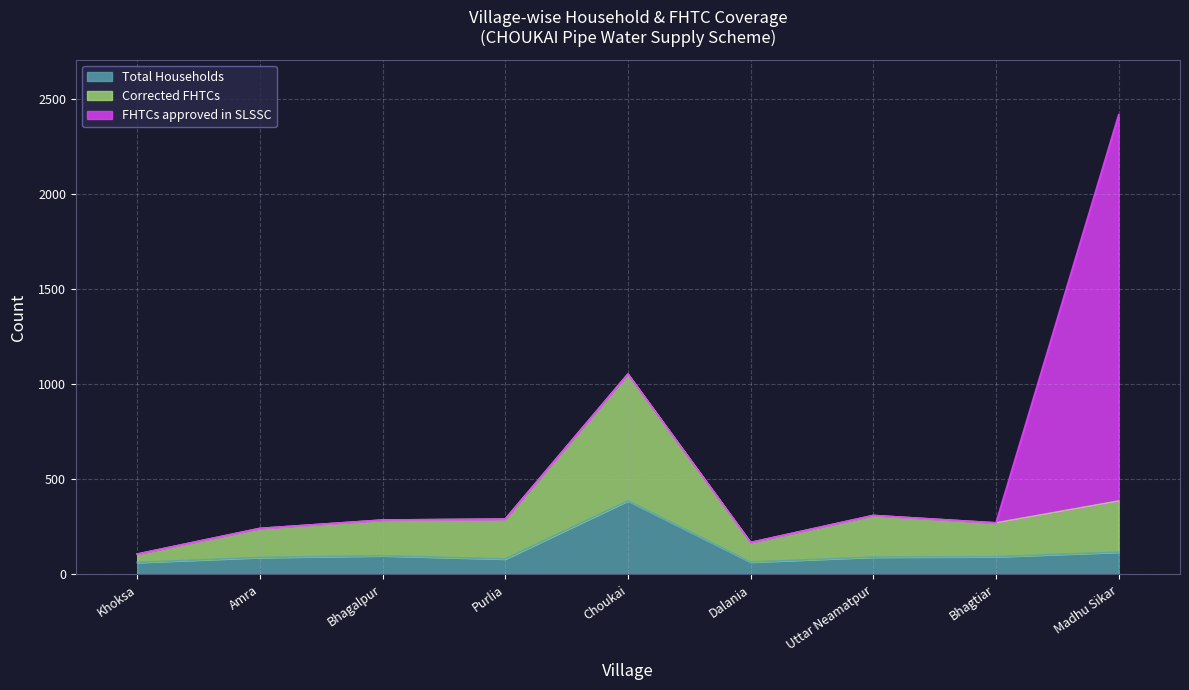

What are all the series names shown in the legend?

Total Households, Corrected FHTCs, FHTCs approved in SLSSC